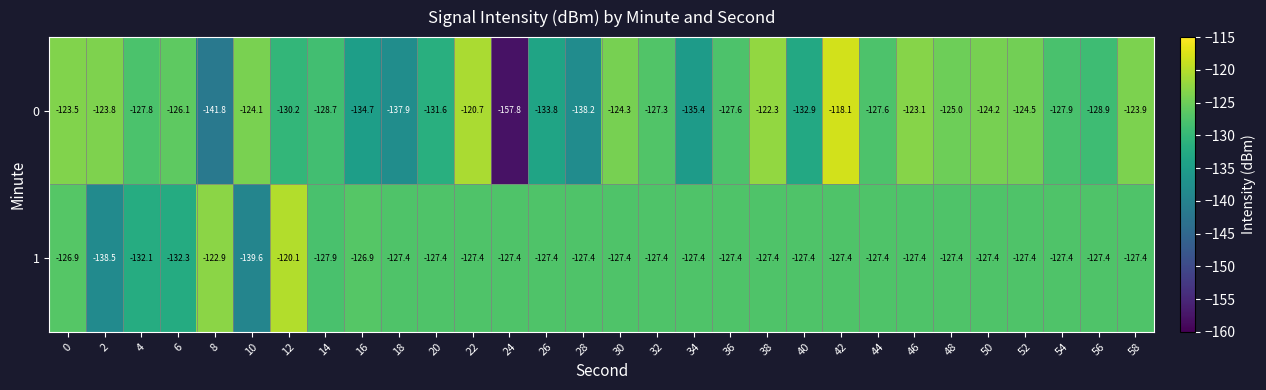

How many data points does each series have?

30